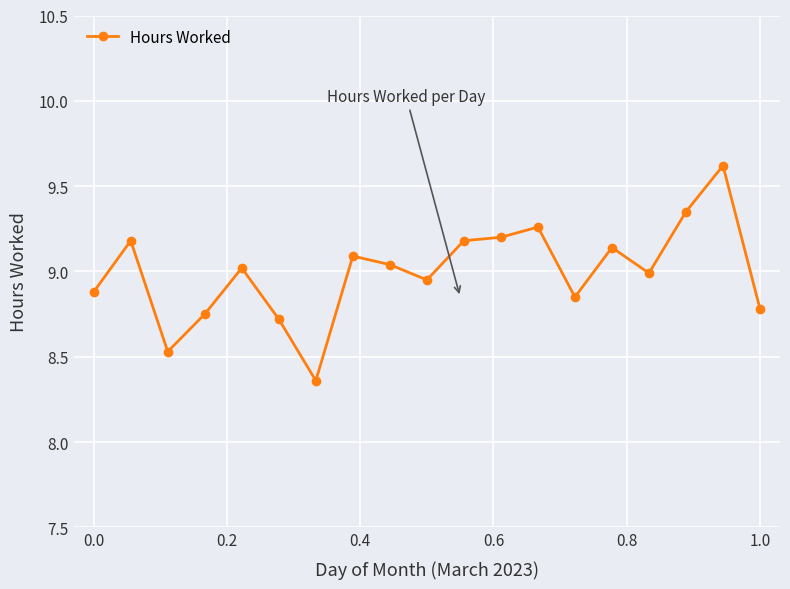

What is the value of the 18th point from the left?

9.6